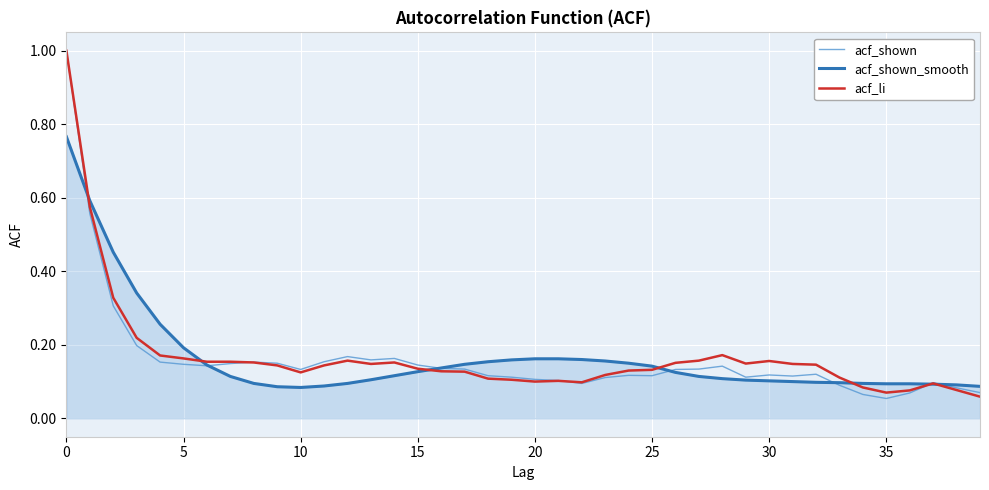

What is the maximum value shown in the chart?

1.0